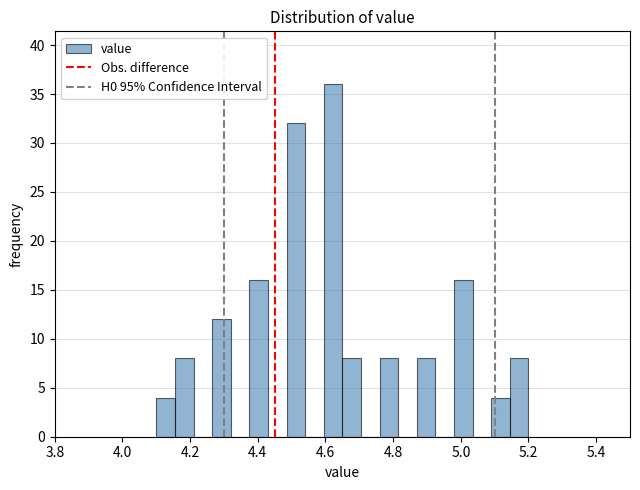

Read against the x-axis, roughly where is the centre of the tallest bar?

4.62